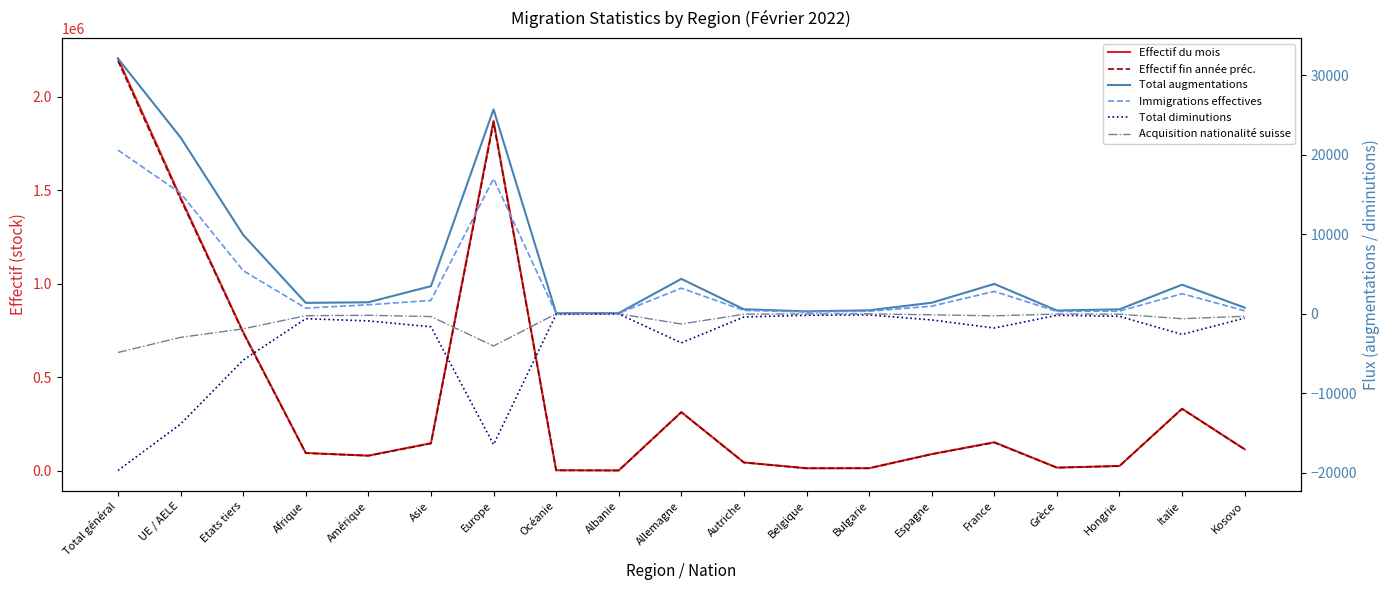

At which category is the sum across all series the highest?

Total général